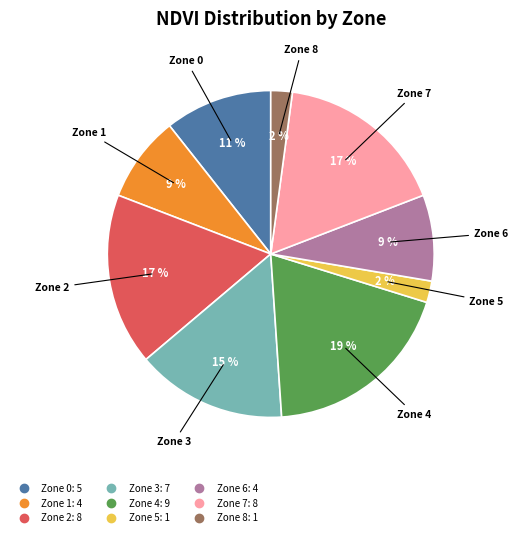

How many slices are in this pie chart?

9